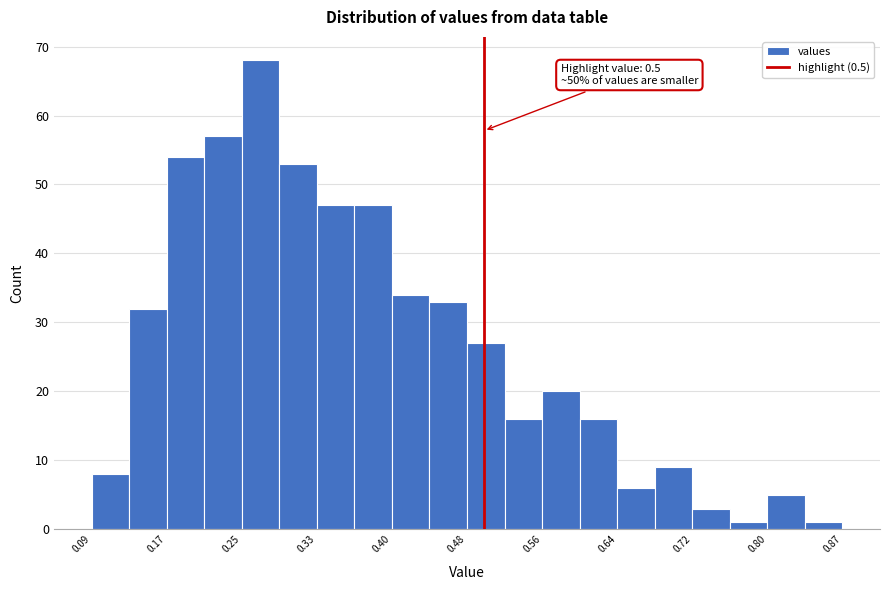

Around what value on the x-axis is the tallest bar? Give the approximate position of its centre, as read against the axis.

0.27